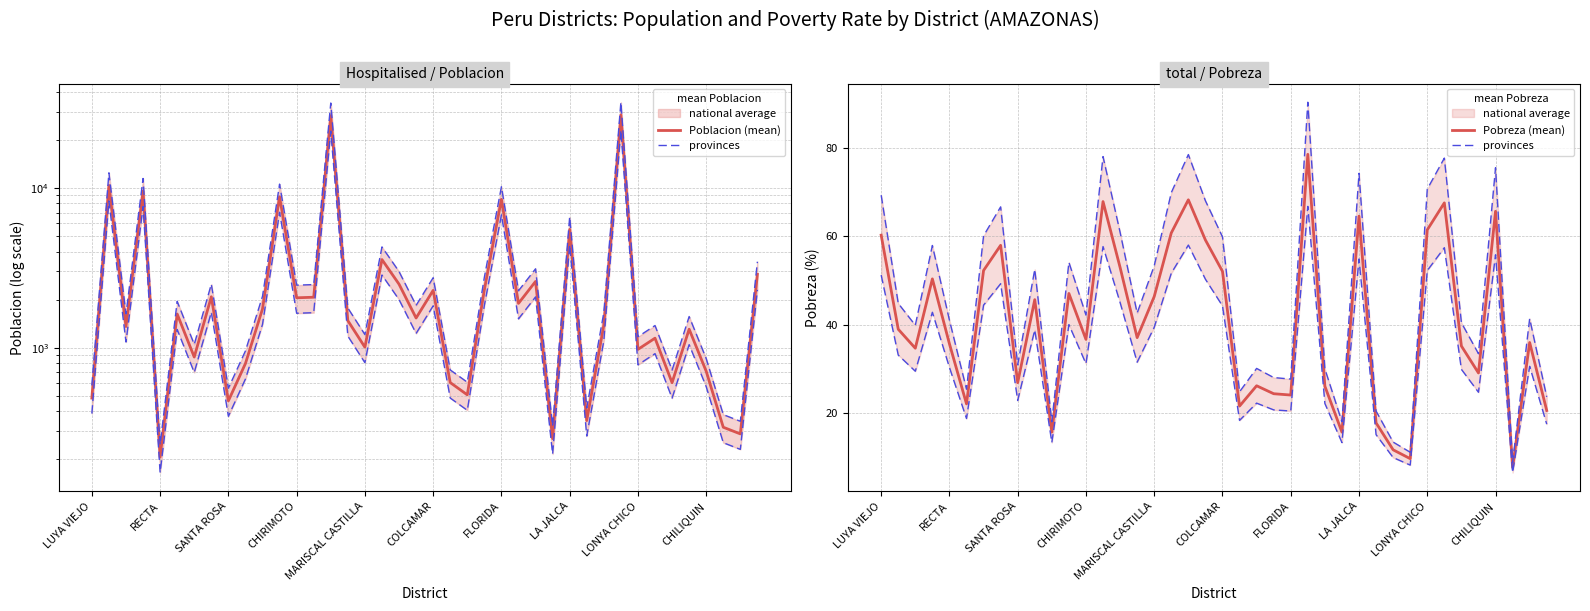

What is the sum of all provinces values?

1855.3